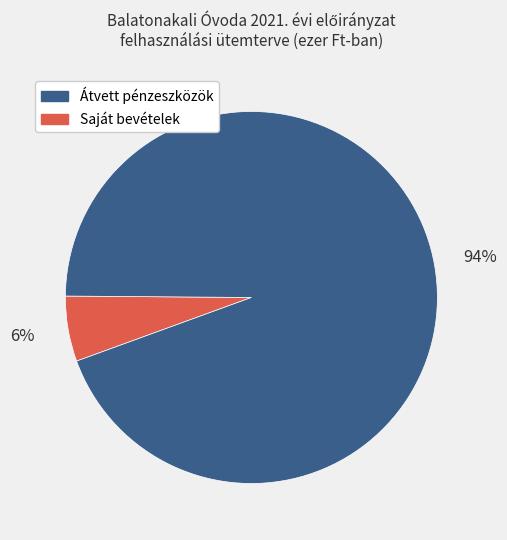

To the nearest percent, what is the average slice percentage?

50%